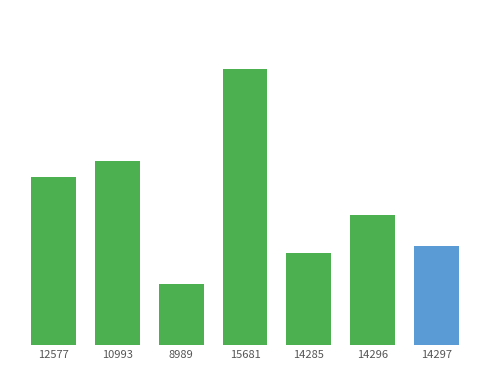

Does the chart contain any negative values?

No